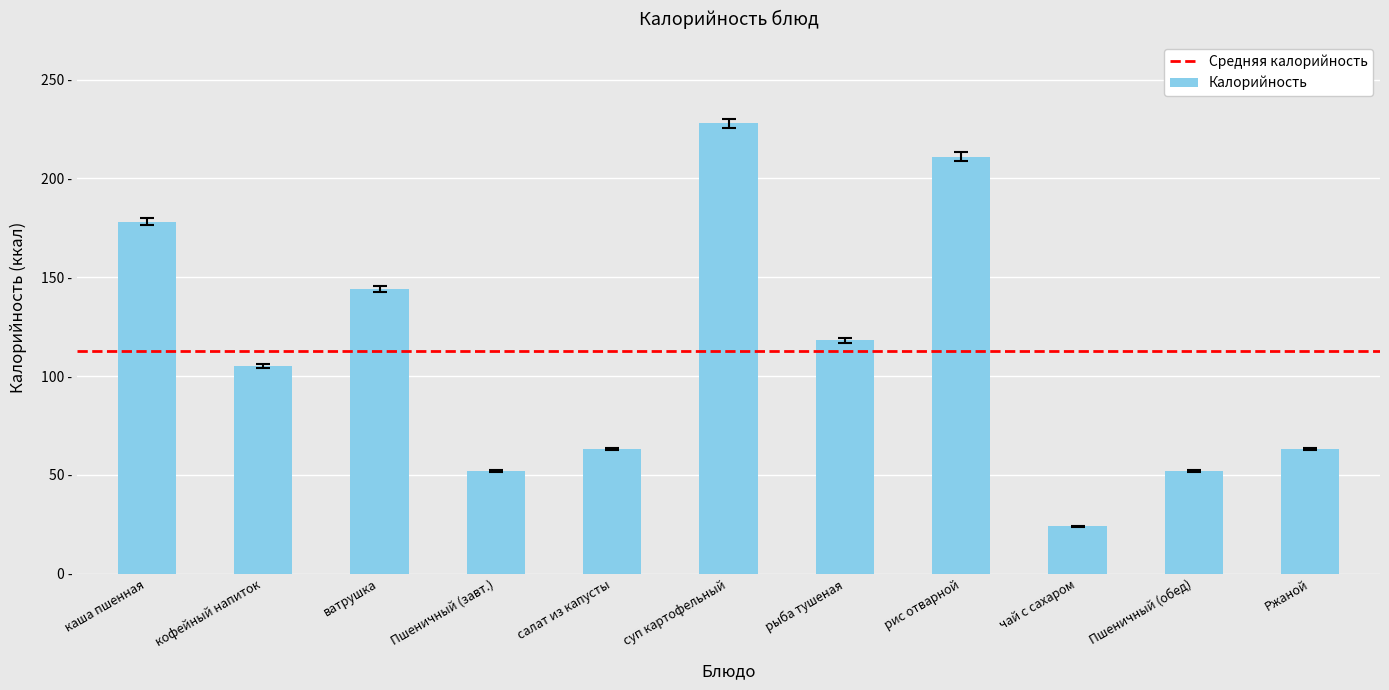

Are the bars horizontal?

No